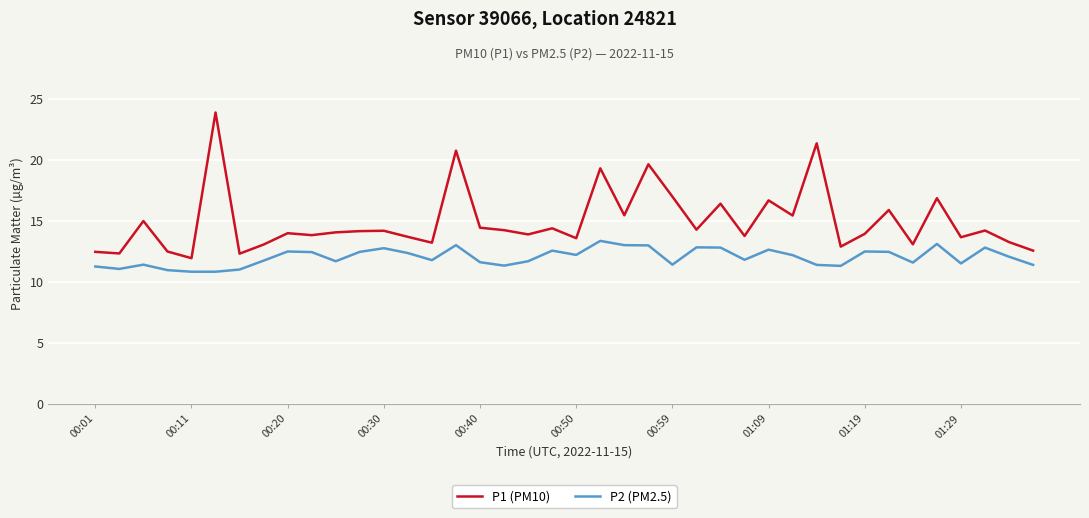

Rank the series by their average value, from lowest to highest.

P2 (PM2.5), P1 (PM10)